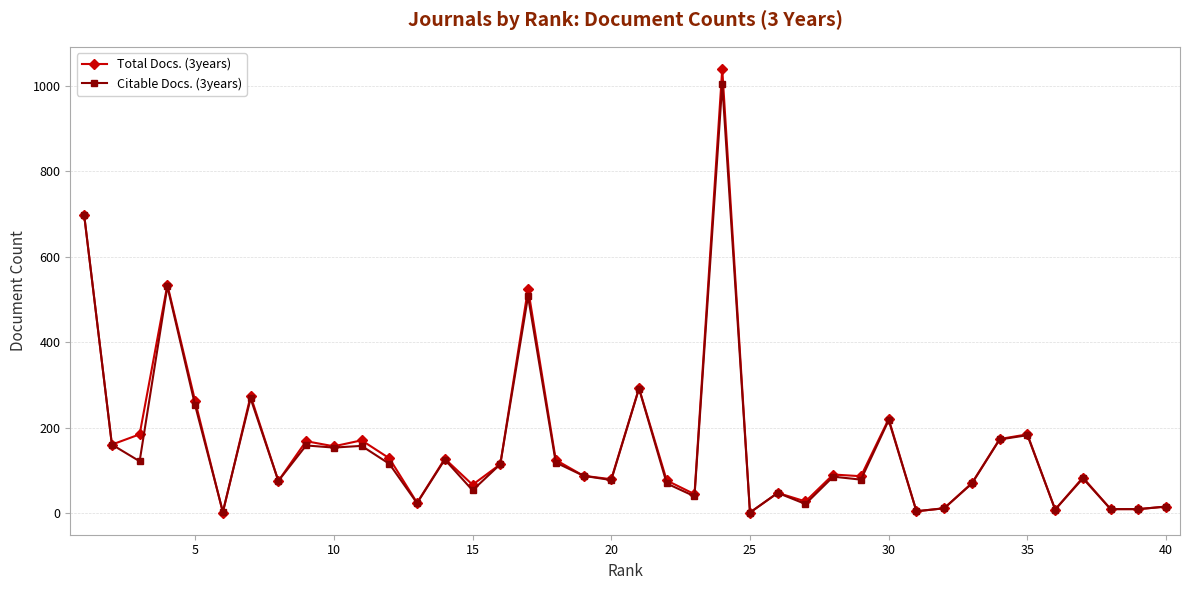

What is the greatest value displayed?

1039